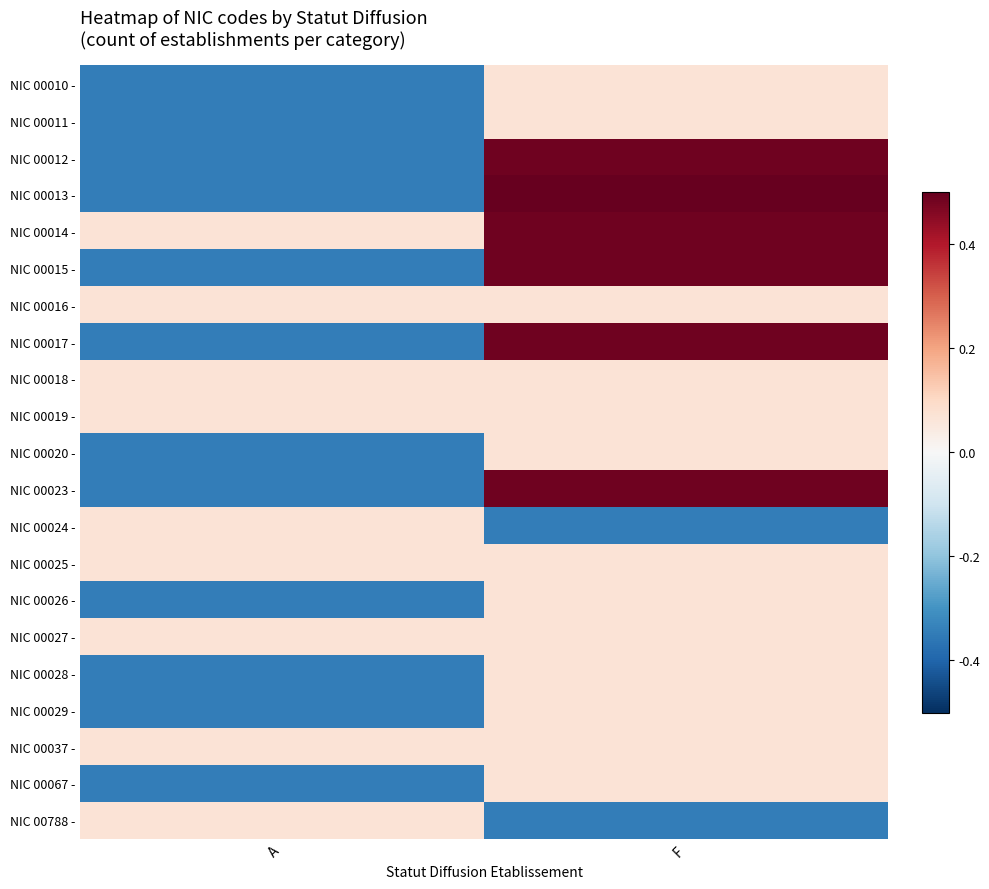

Which label corresponds to the smallest value in the chart?

A